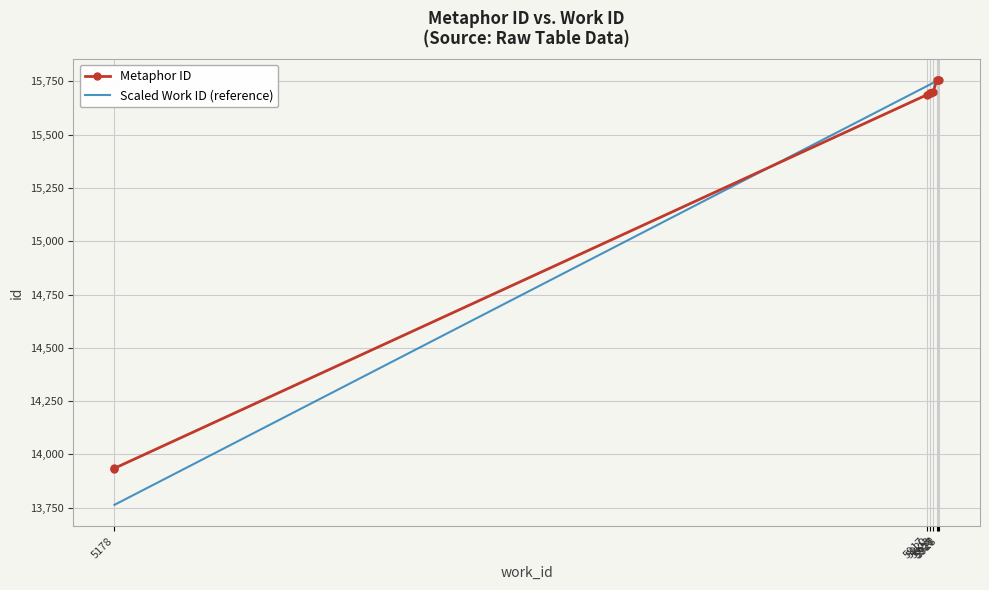

What is the minimum value shown in the chart?

13763.5